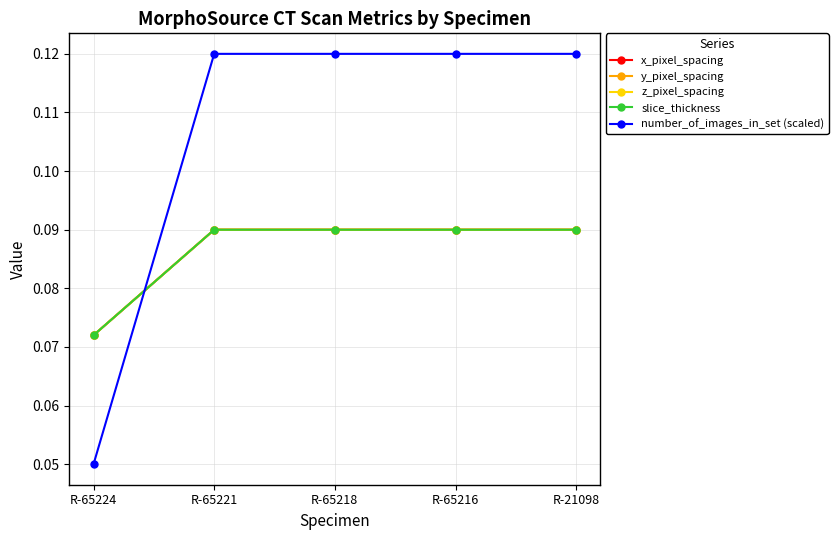

Which series changed the most between R-65224 and R-65216?

number_of_images_in_set (scaled)